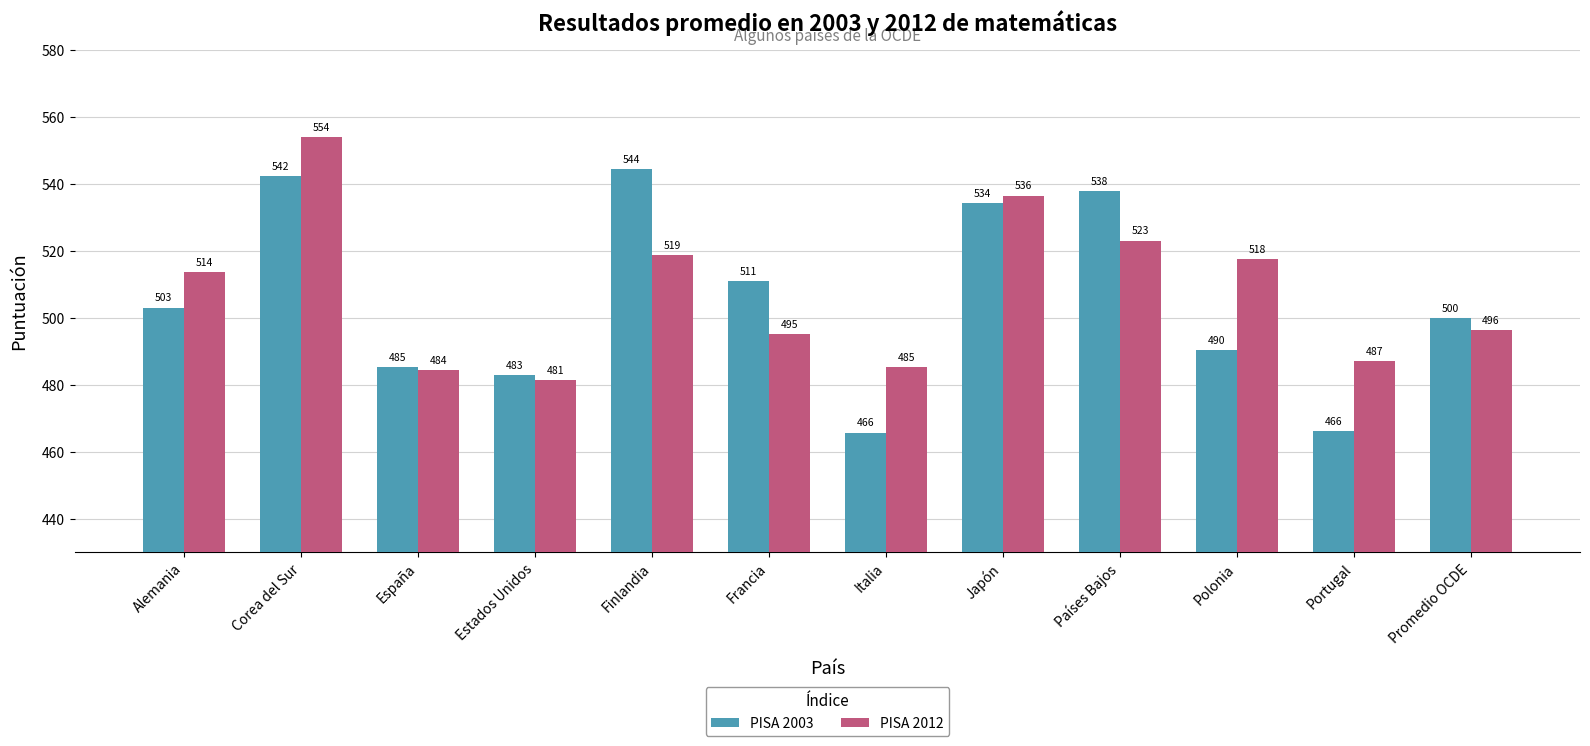

What is the highest value of the PISA 2012 series?

553.8